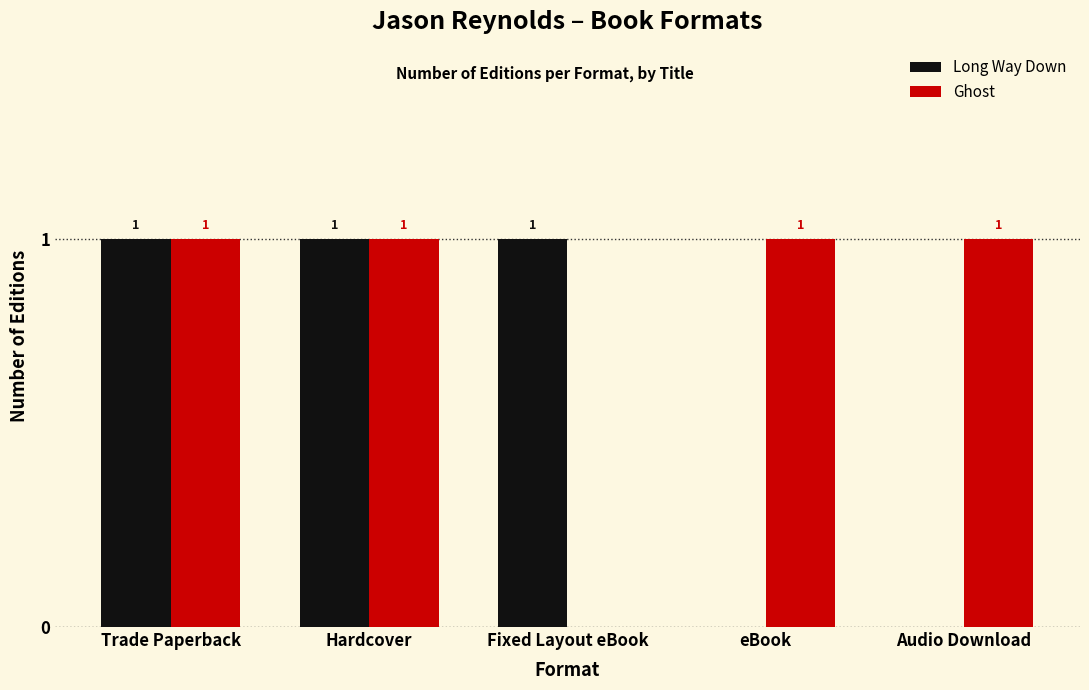

What is the sum of all Ghost values?

4